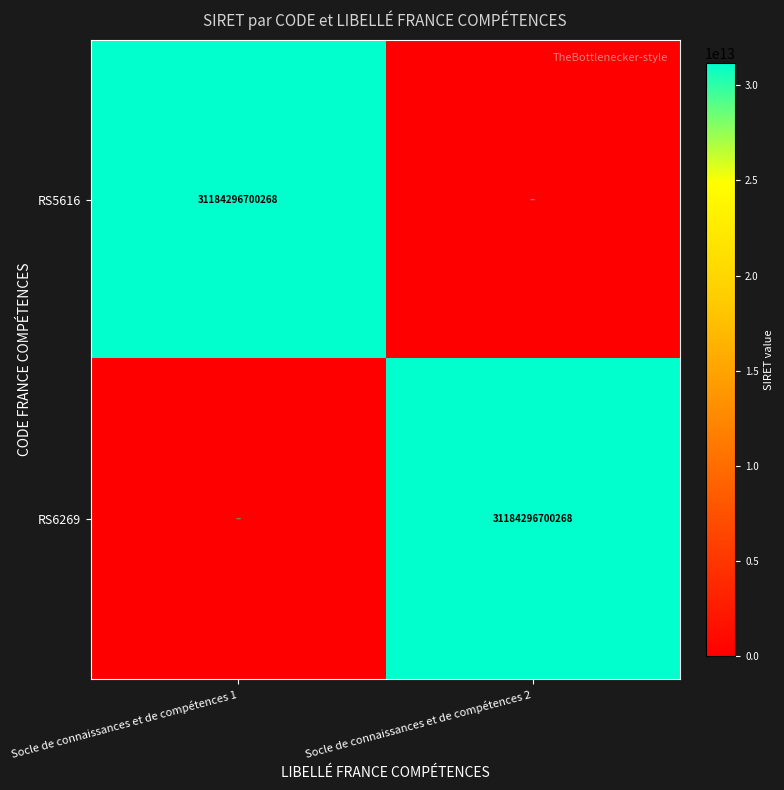

Is it true that RS6269 equals 50419075407674 at Socle de connaissances et de compétences 2?

False